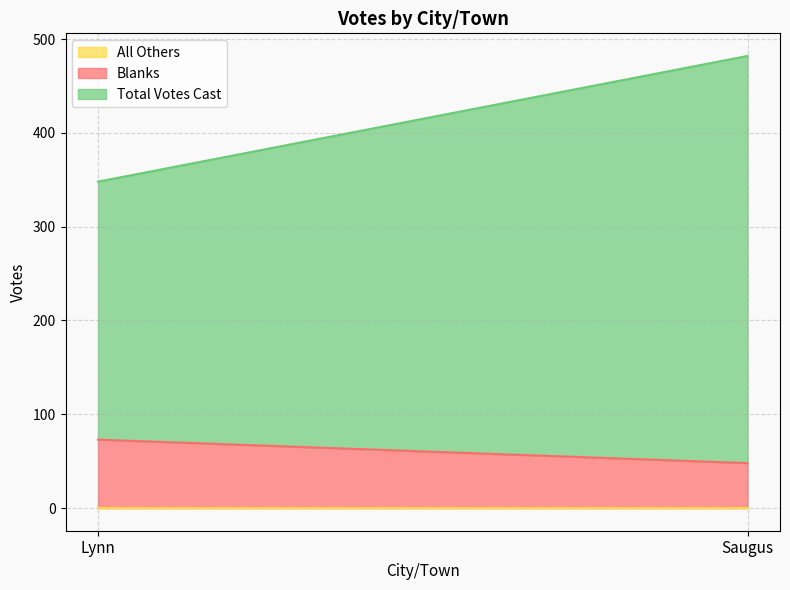

What is the sum of the Blanks values at Lynn and Saugus?

121